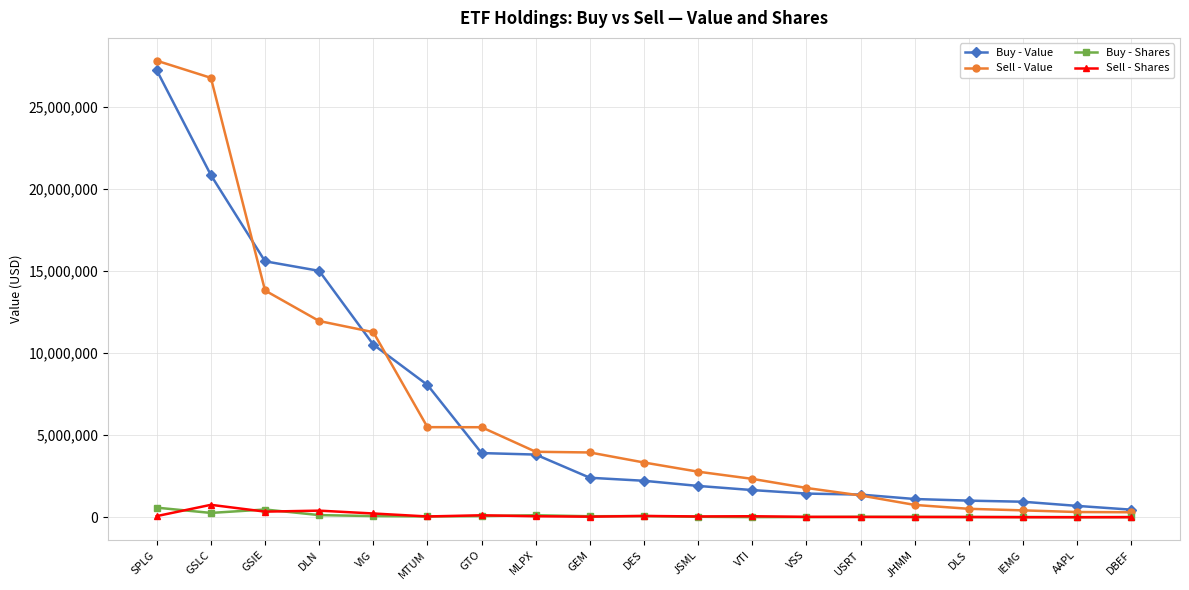

What is the sum of all Buy - Shares values?

2038591